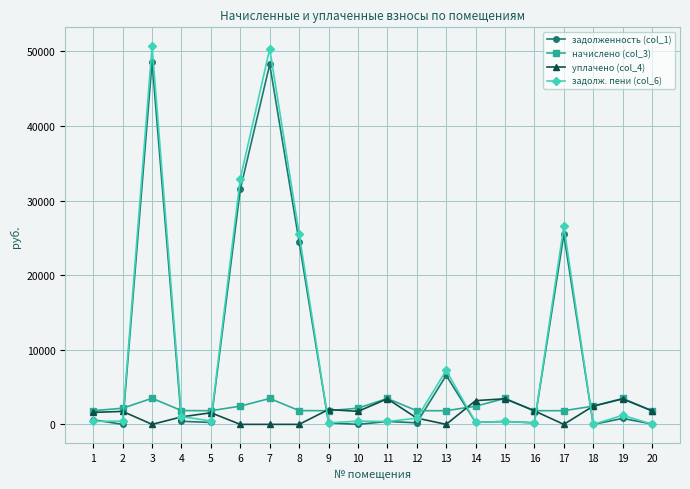

Is the value of уплачено (col_4) at 10 greater than the value of задолженность (col_1) at 13?

No